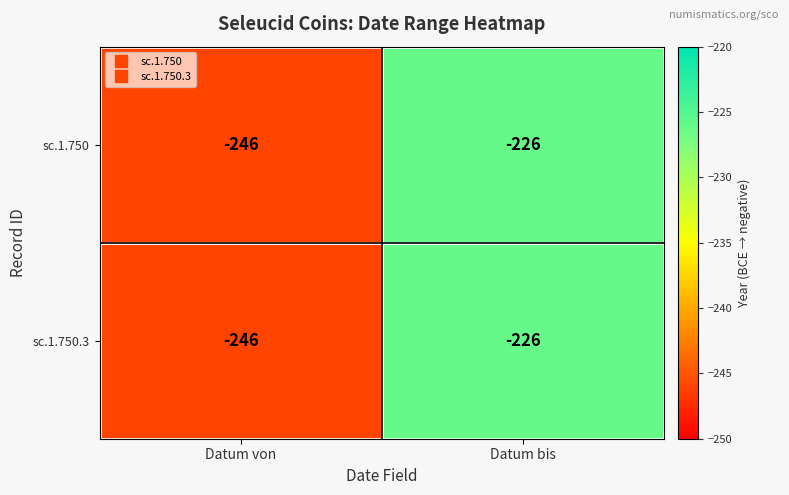

What is the sum of the sc.1.750 values at Datum von and Datum bis?

-472